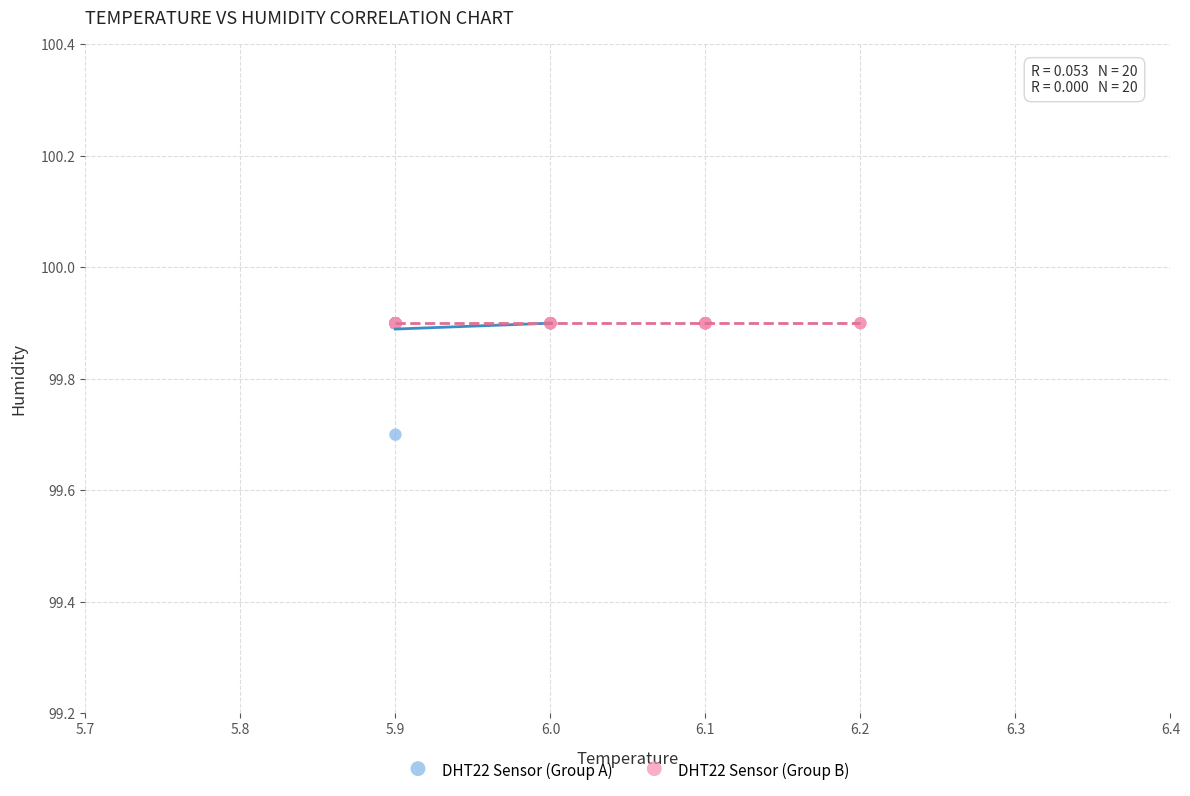

Which series reaches the minimum Y coordinate?

DHT22 Sensor (Group A)